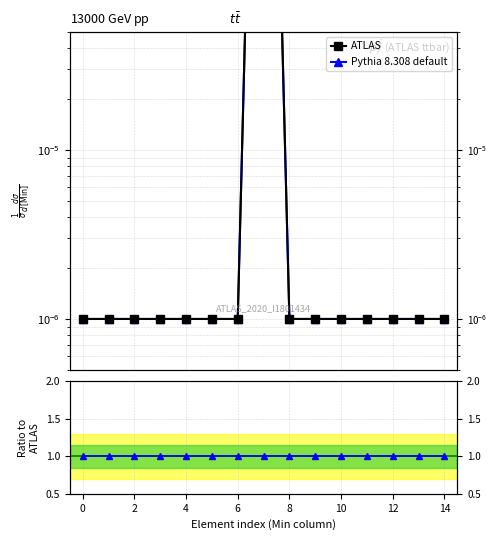

At how many categories does at least one series exceed 0?

15